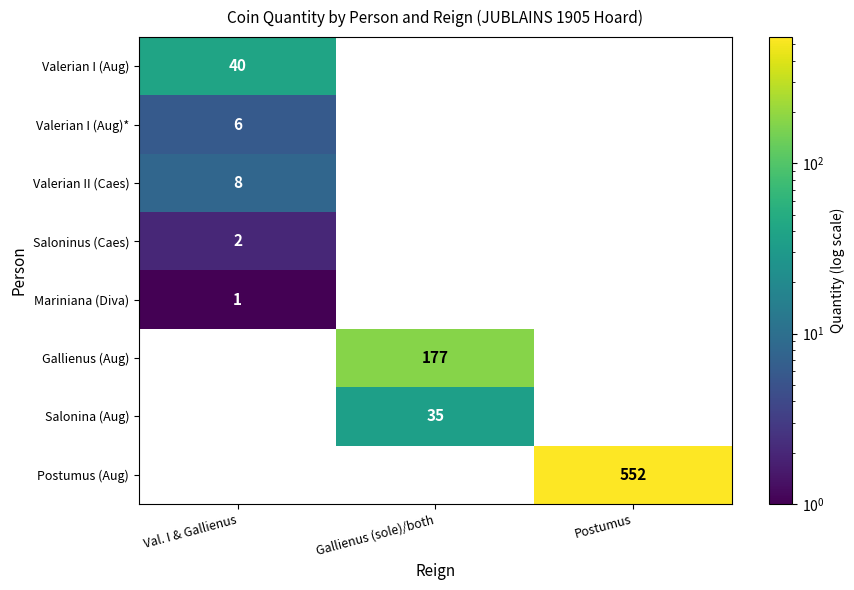

True or false: Postumus (Aug) has a value of 0 at Gallienus (sole)/both.

True